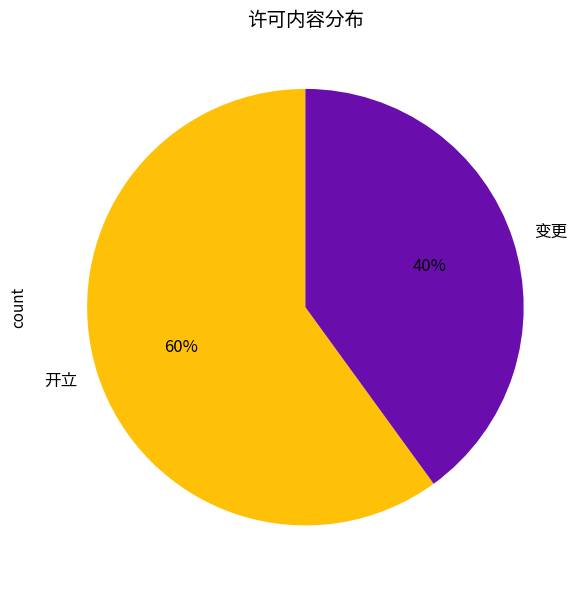

To the nearest percent, what is the difference between the largest and smallest slice percentages?

20%